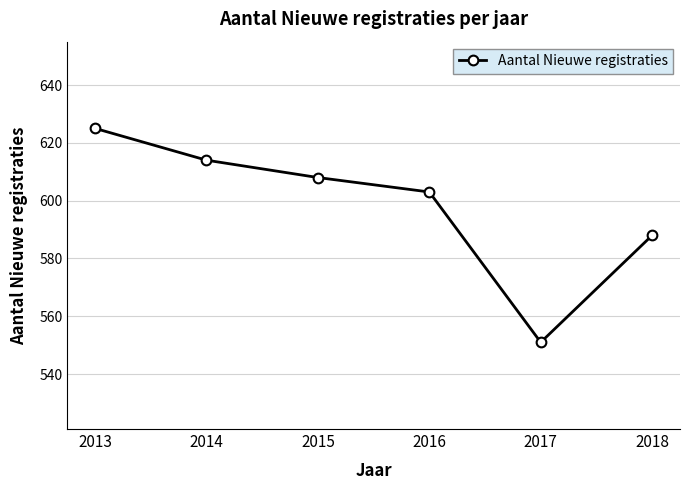

What is the ratio of the value at 2015 to the value at 2013?

1.0